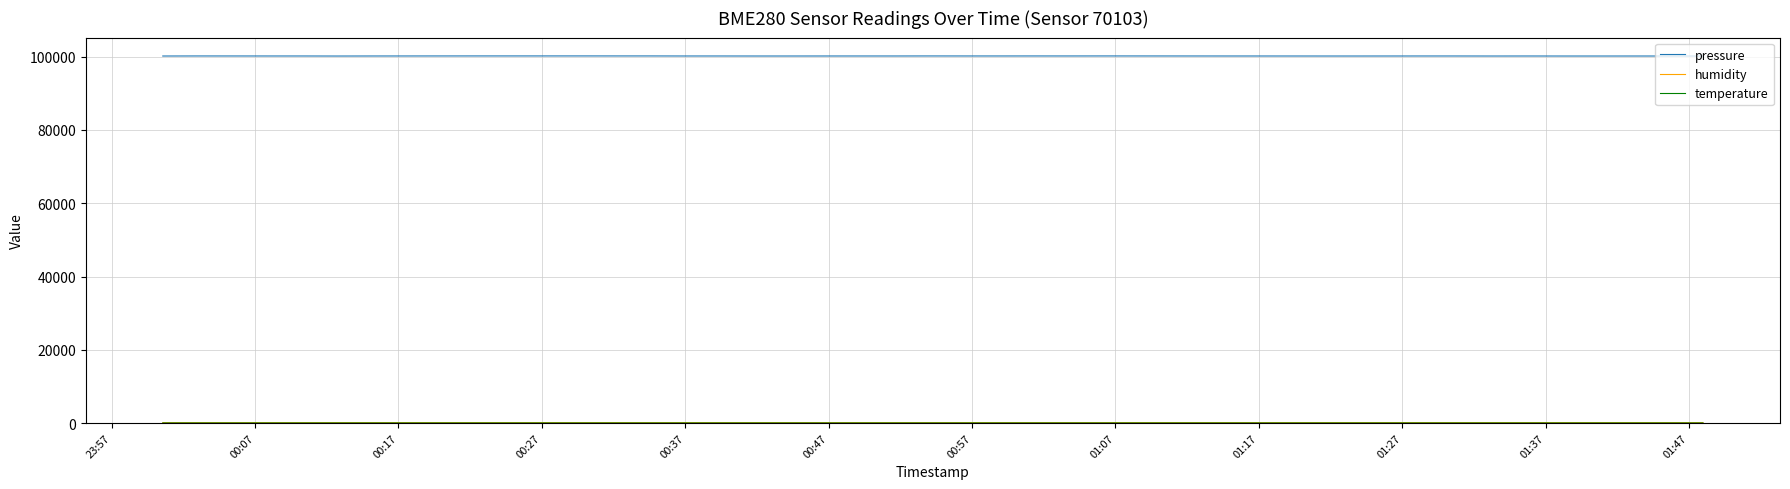

Which series has the largest total across all categories?

pressure